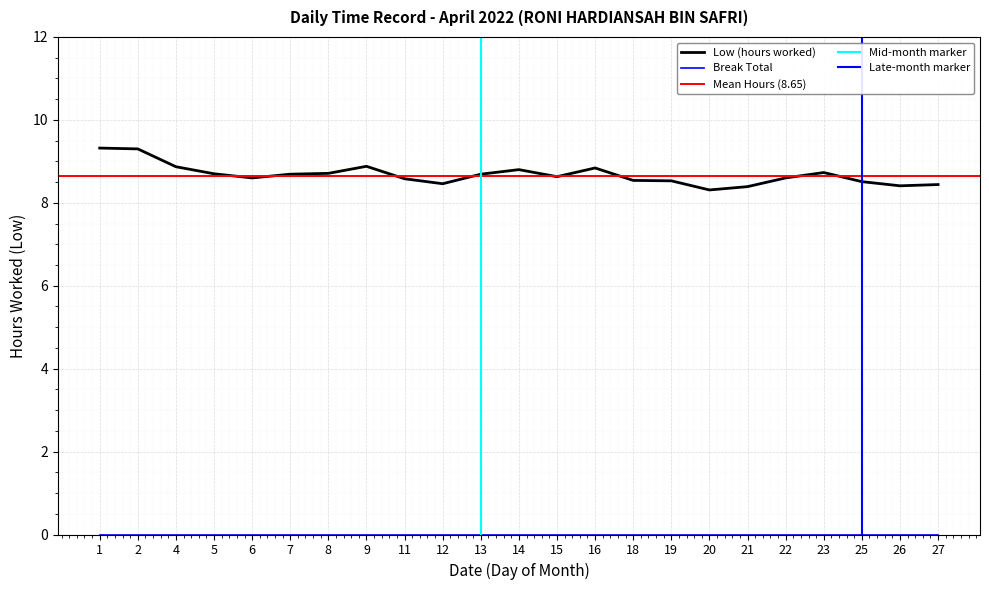

True or false: the data shows 8.9 at 4.

True